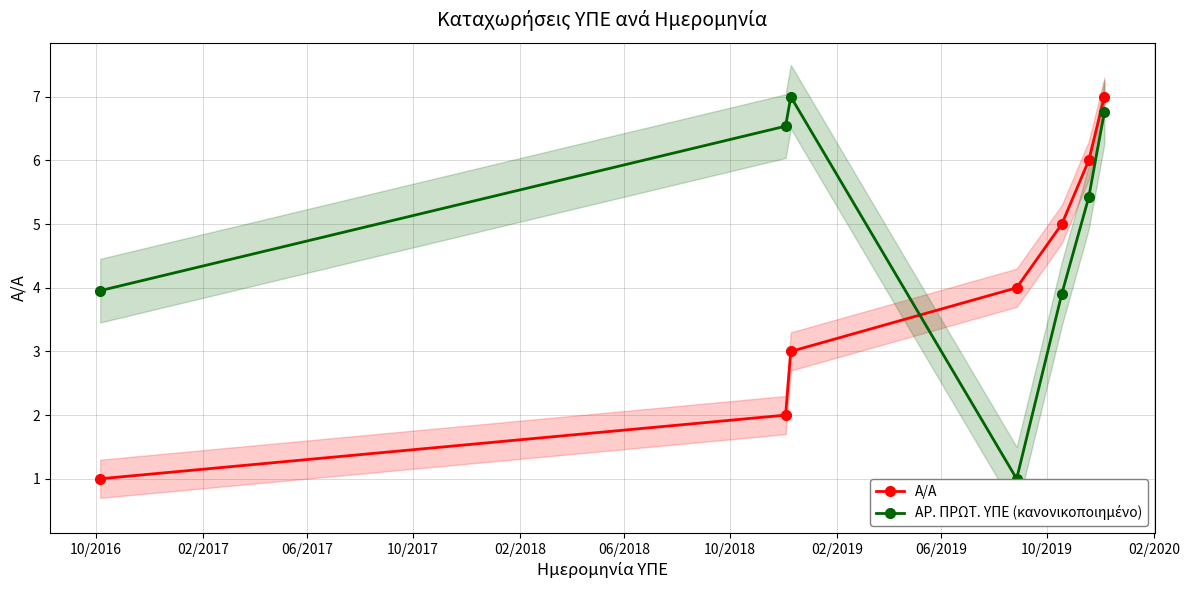

Which series ends up on top after the final intersection of Α/Α and ΑΡ. ΠΡΩΤ. ΥΠΕ (κανονικοποιημένο)?

Α/Α